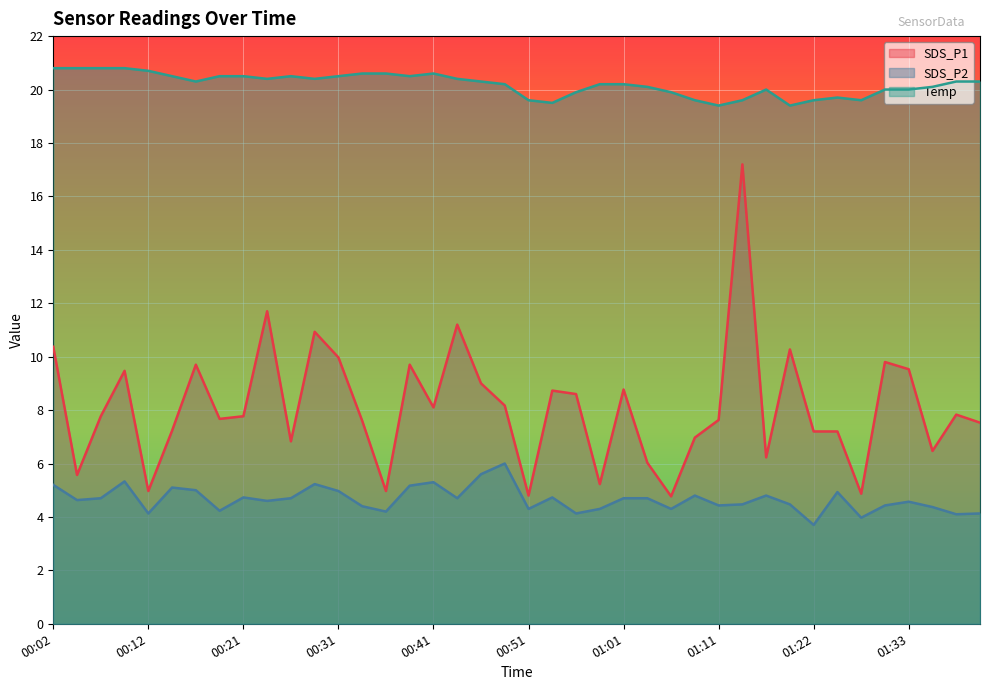

Where does the Temp series first go above 20?

00:02